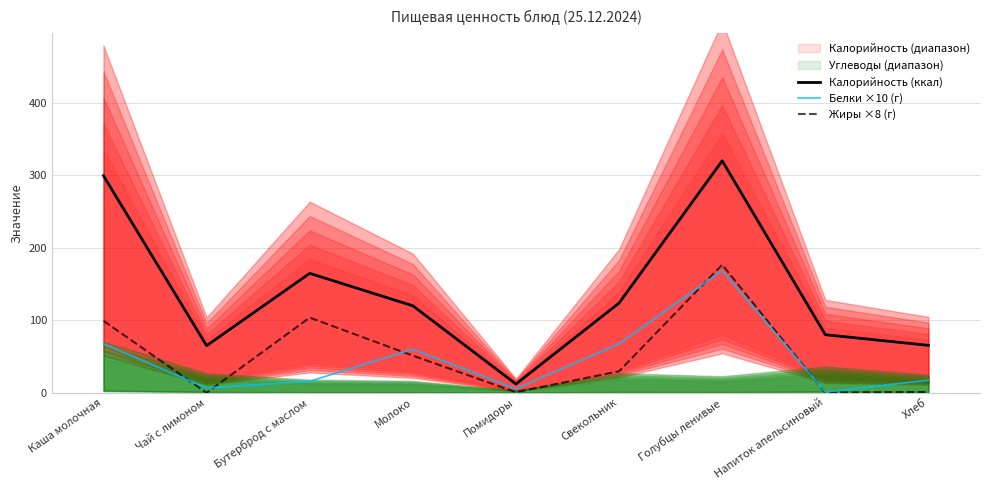

What is the spread (max minus min) of values at Напиток апельсиновый?

79.9